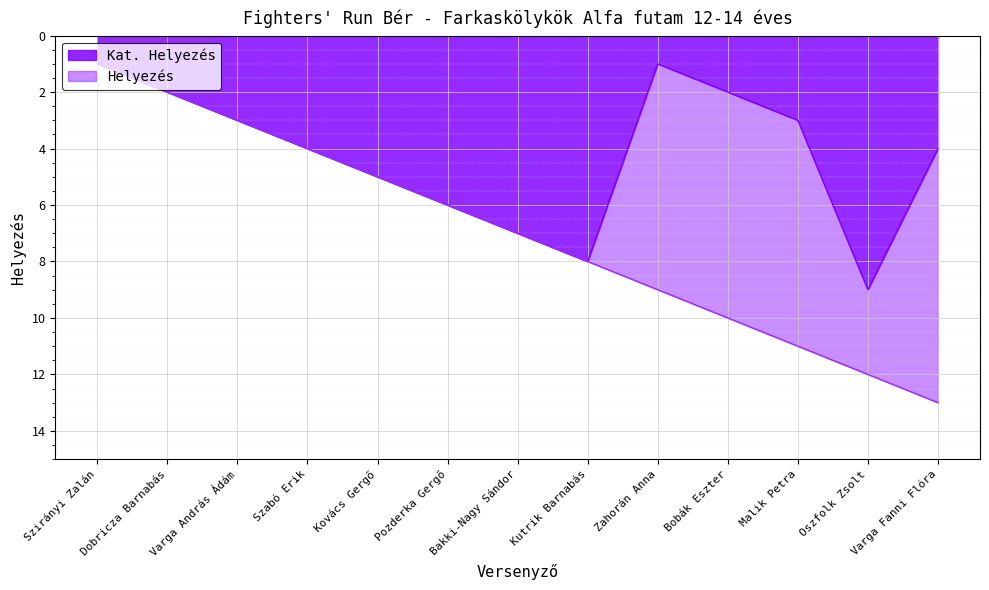

Which category has the highest value in the Helyezés series?

Varga Fanni Flóra